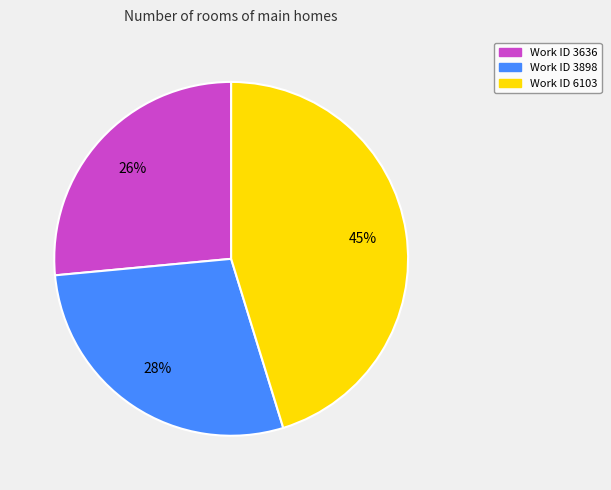

How many segments does this pie chart have?

3